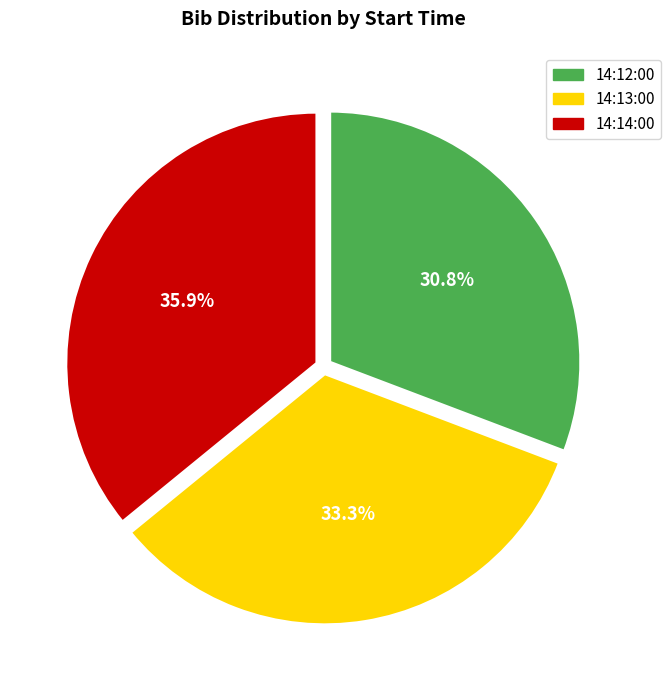

What is the total percentage of 14:13:00 and 14:14:00?

69.2%